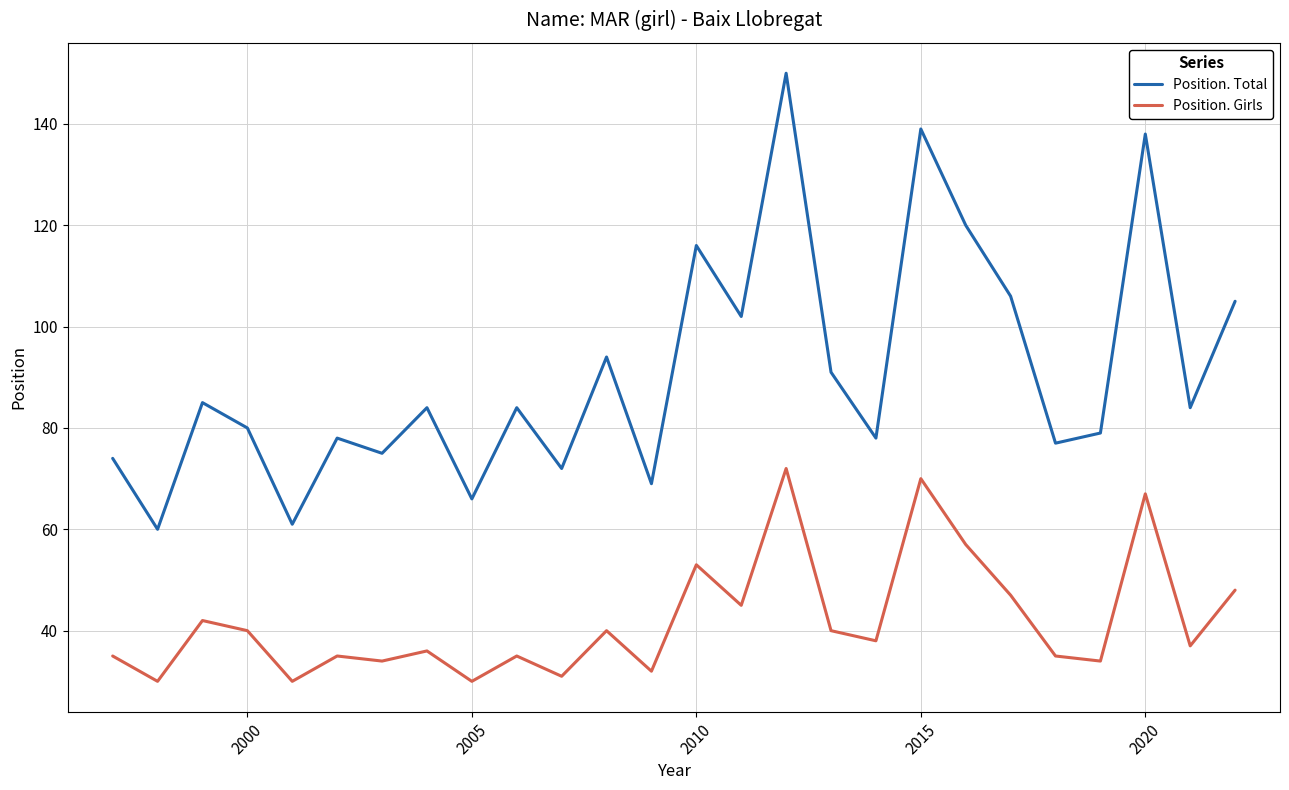

What is the difference between the maximum and minimum values in the Position. Girls series?

42